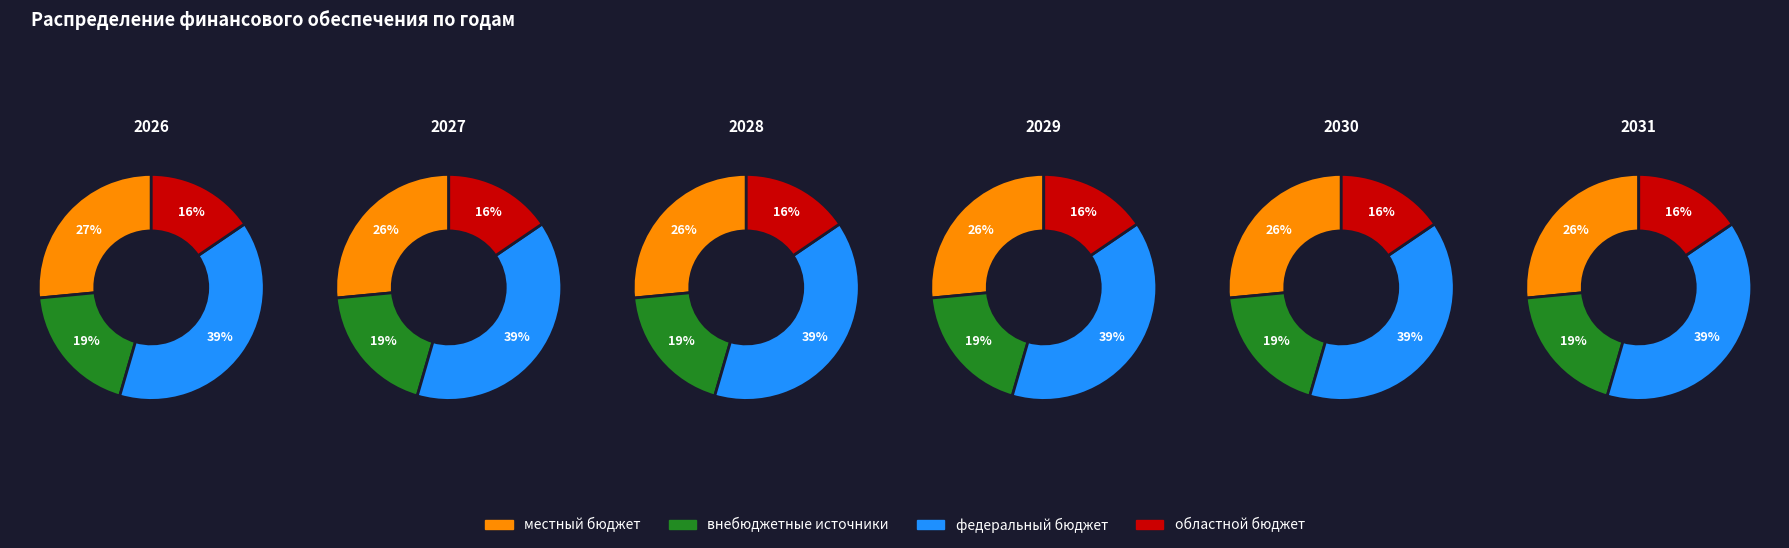

Which series has the widest spread of values?

местный бюджет